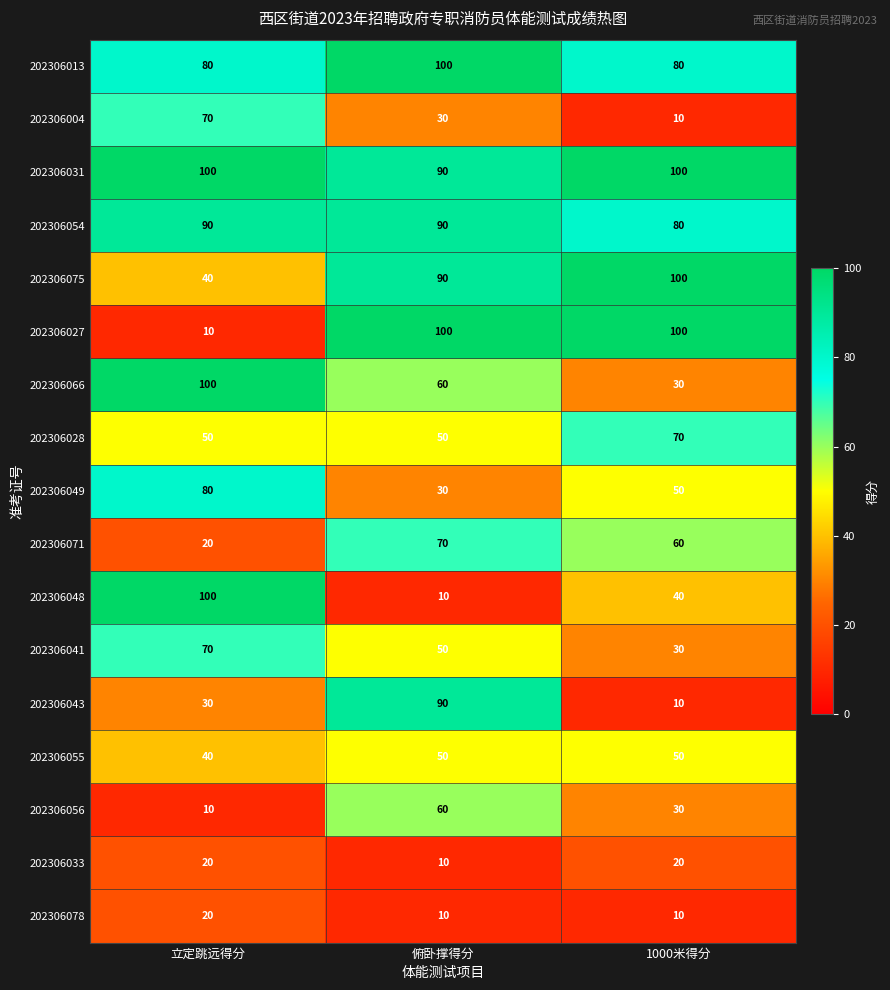

What is the difference between the maximum and minimum values in the 202306043 series?

80